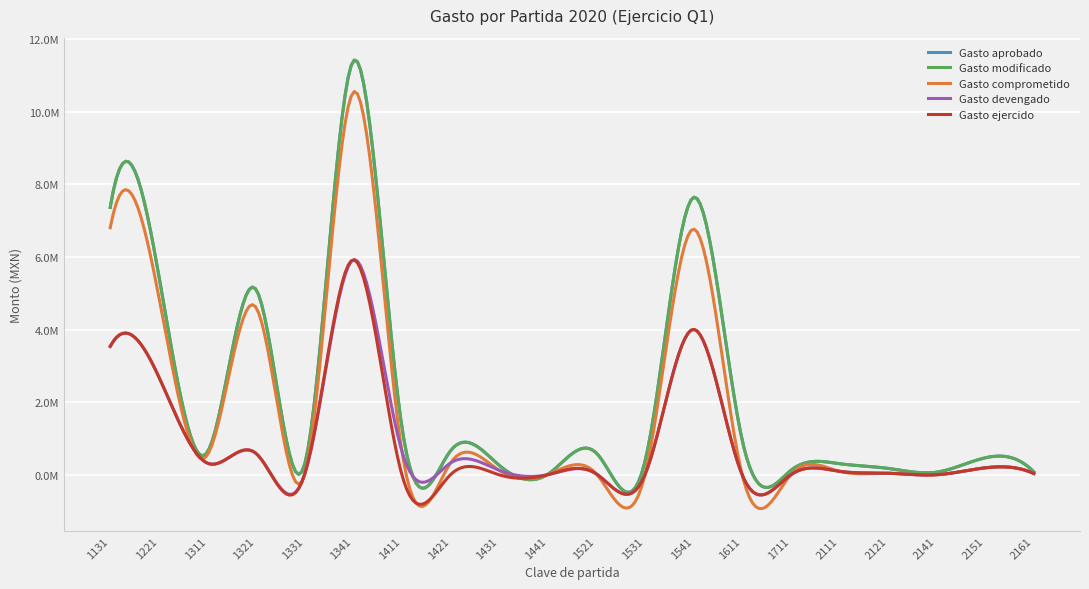

Does the chart display data point markers on the line(s)?

No